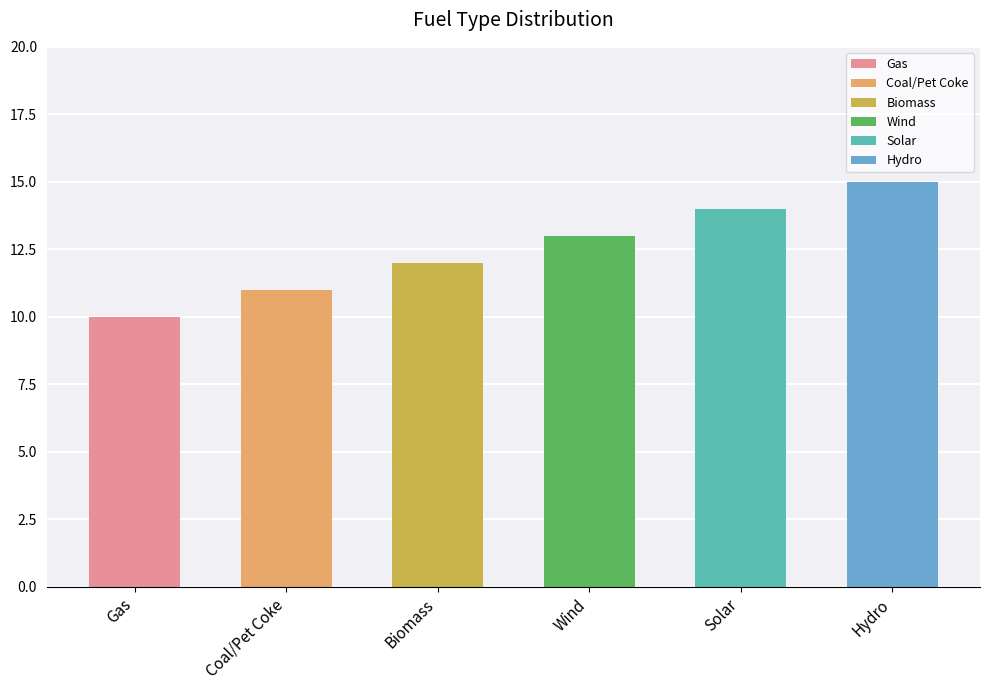

Between Biomass and Coal/Pet Coke, which is larger?

Biomass